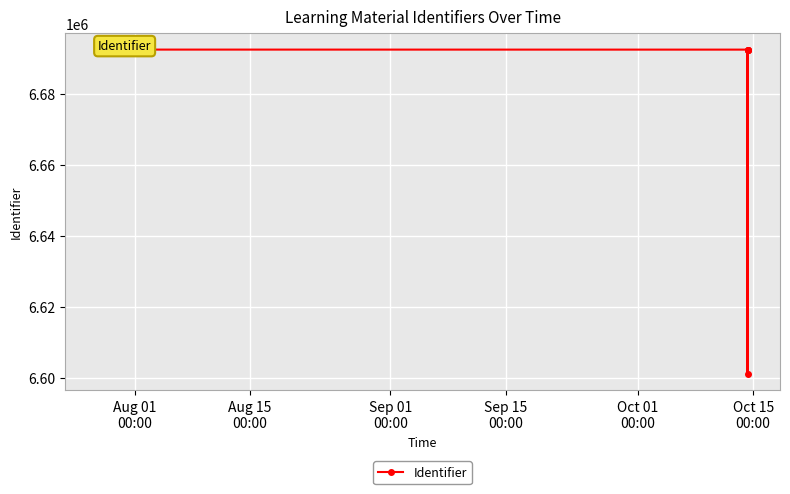

List the labels in order of value, largest first.

Aug 01
00:00, Oct 15
00:00, Sep 15
00:00, Sep 01
00:00, Aug 15
00:00, Oct 01
00:00